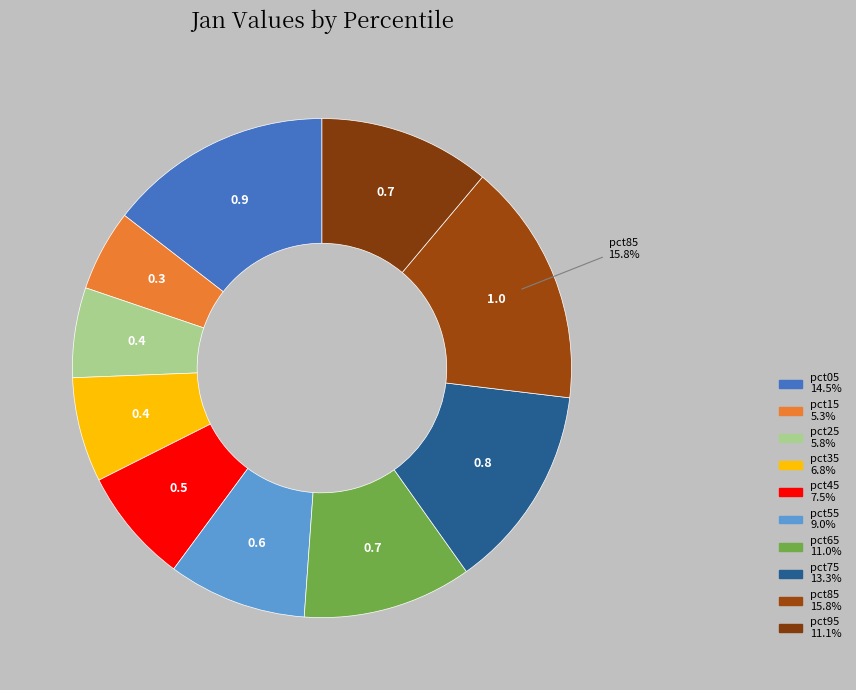

Which slice is the smallest?

pct15